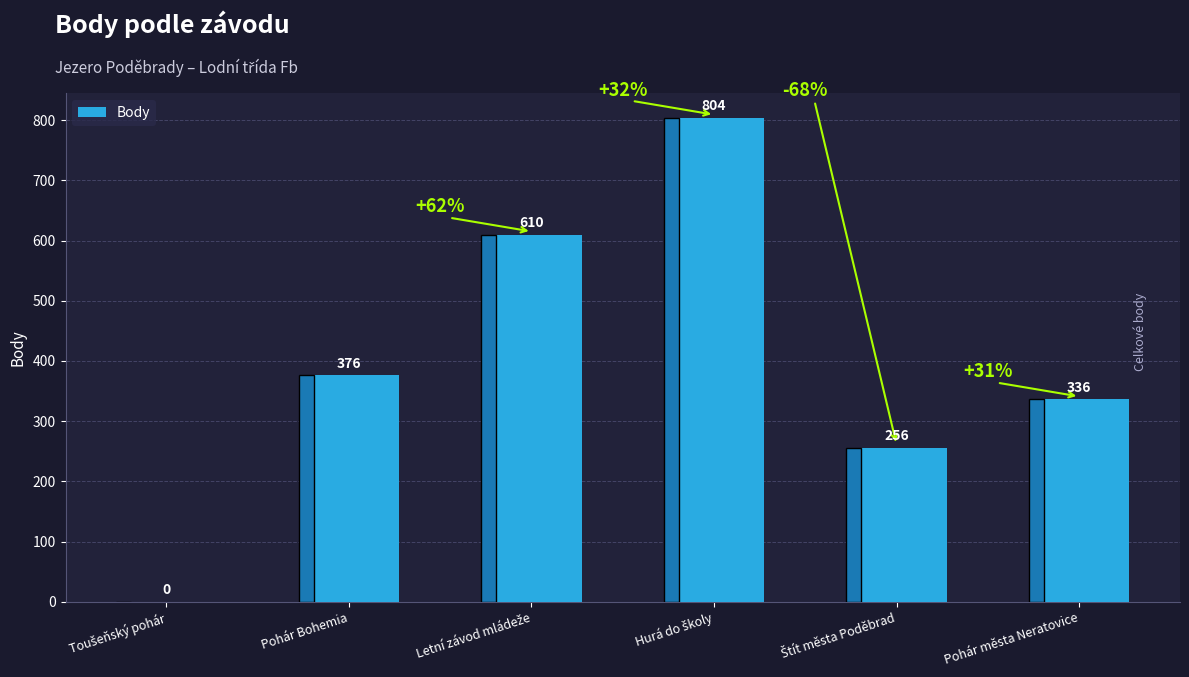

Is it true that the value at Pohár města Neratovice is 336?

True